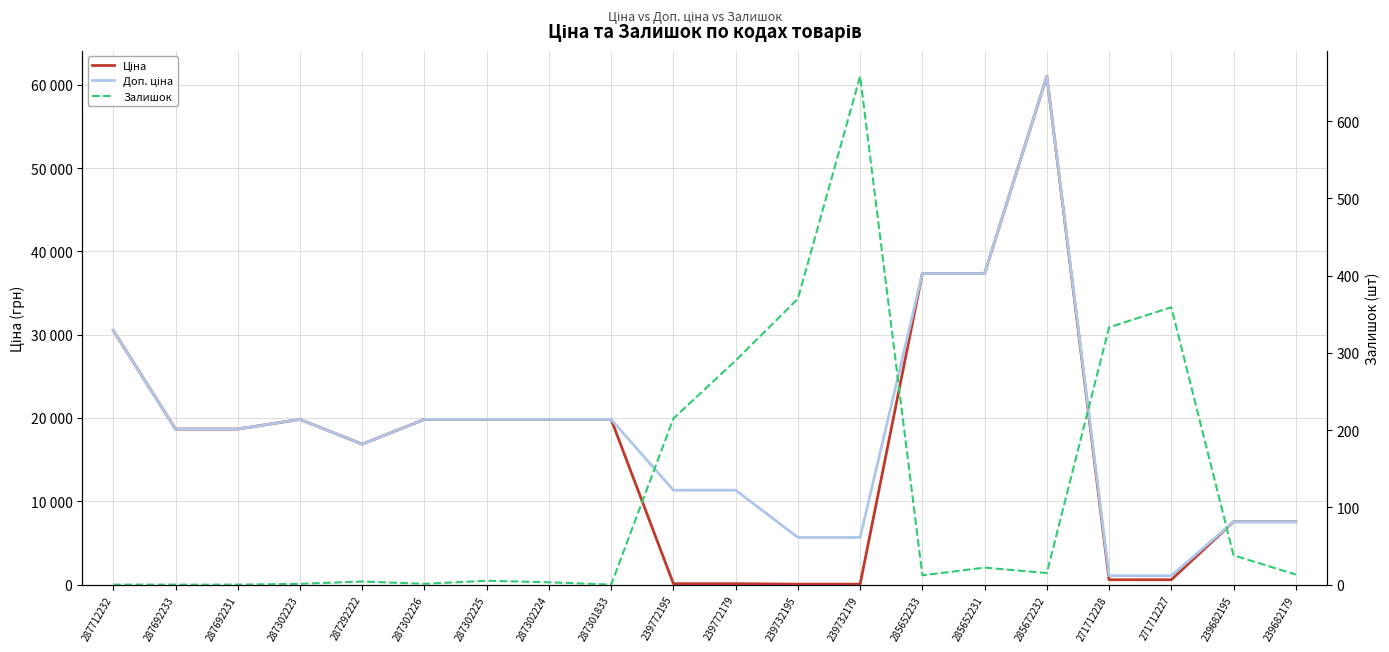

What position from the right is 271712228?

4